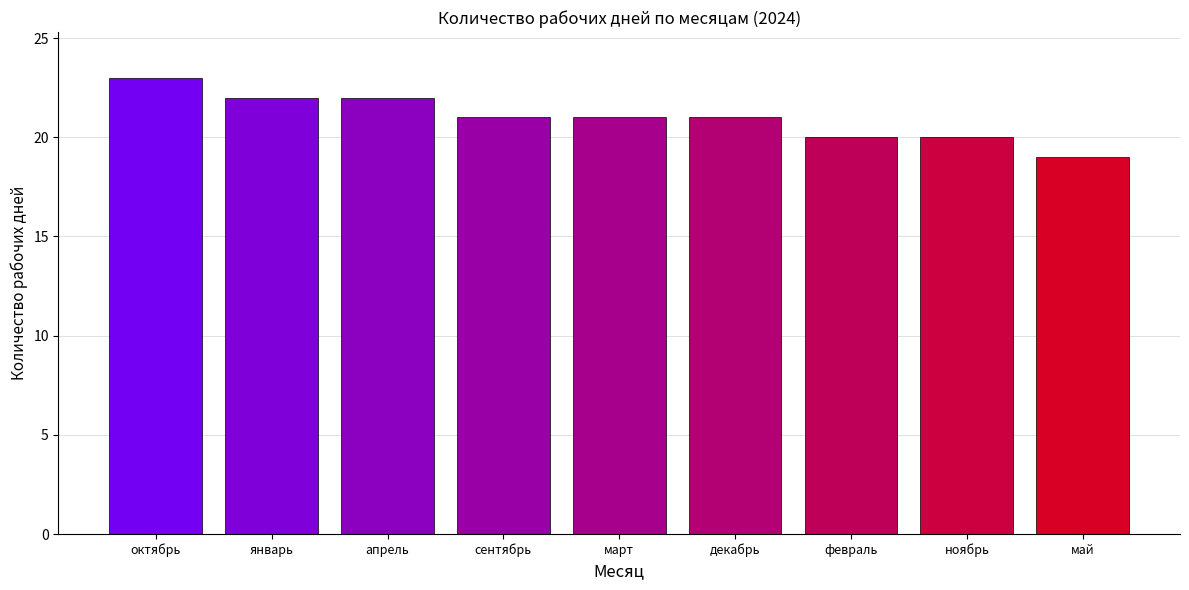

How many bars are there in total?

9